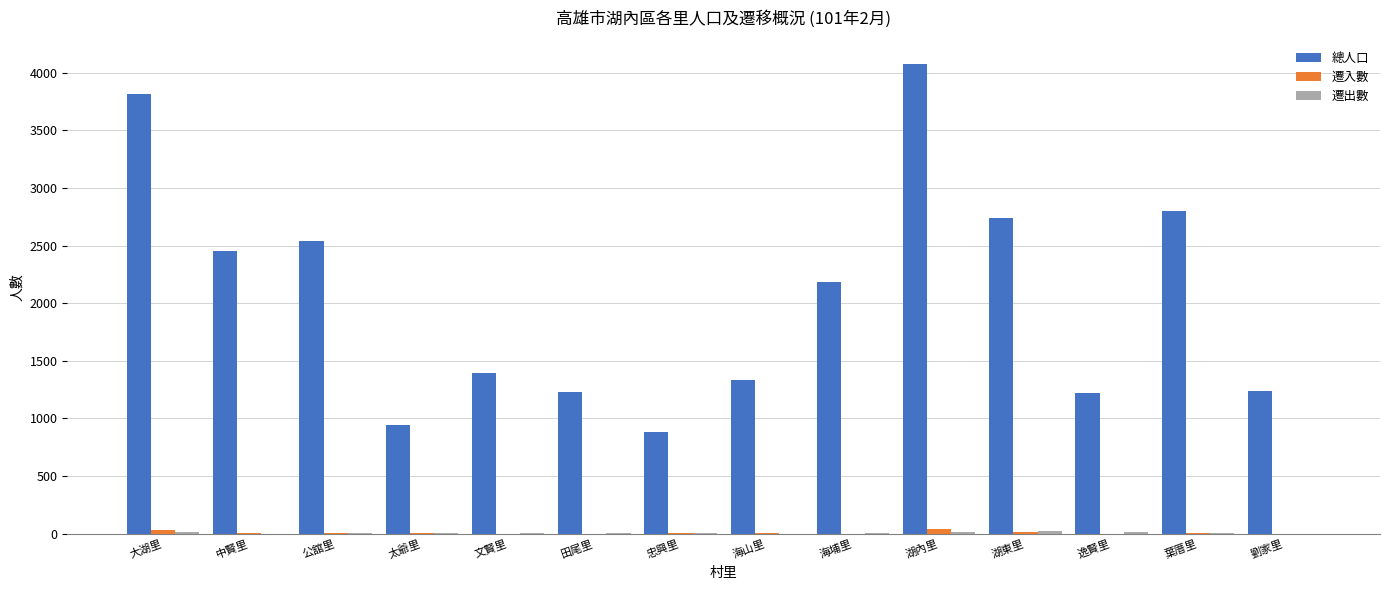

What is the maximum value shown in the chart?

4076